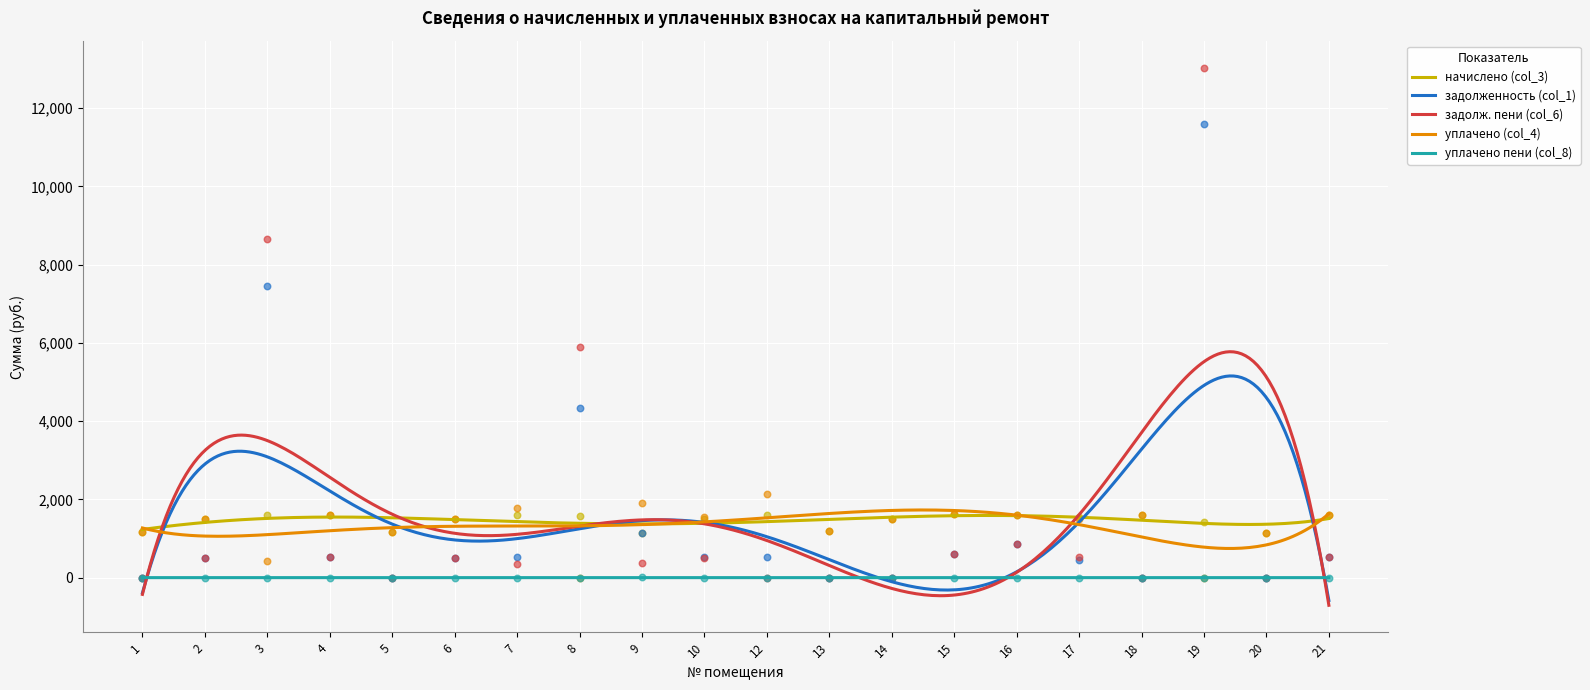

What is the total value across all series at 5?

2344.9